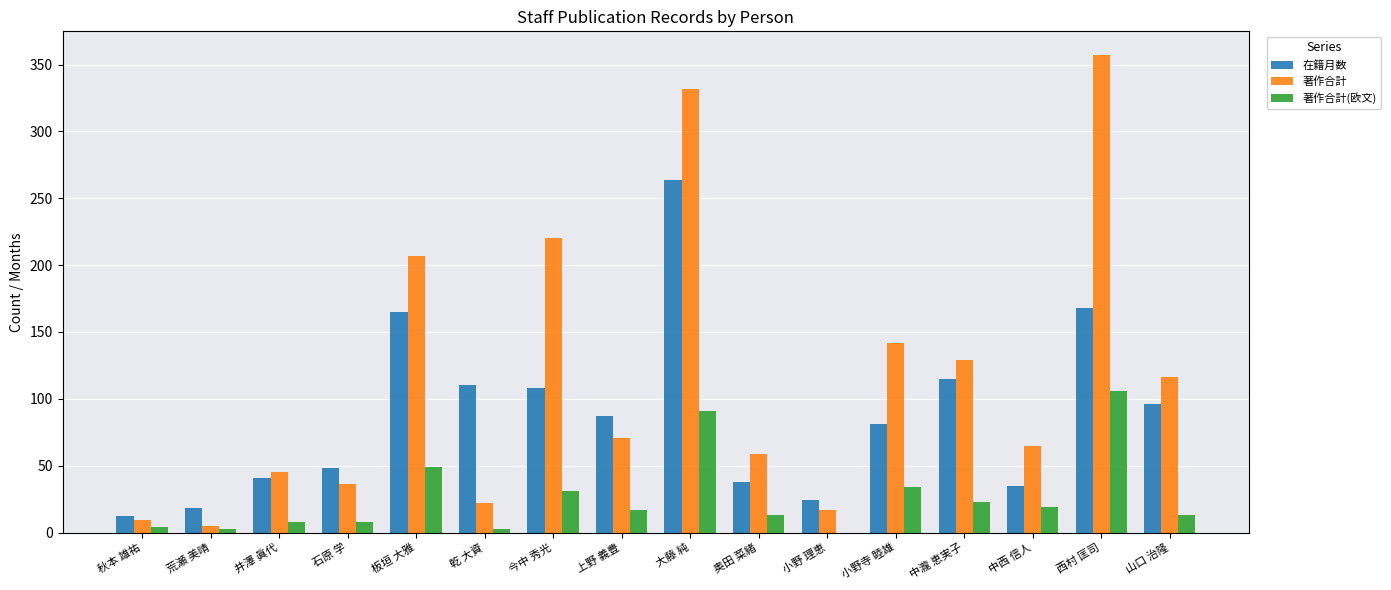

What is the sum of all 著作合計(欧文) values?

422